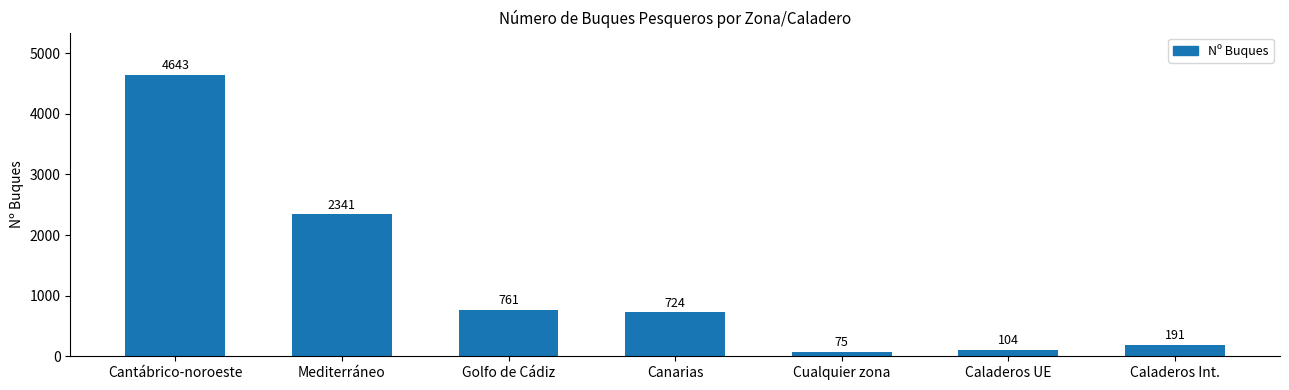

What is the maximum value shown in the chart?

4643